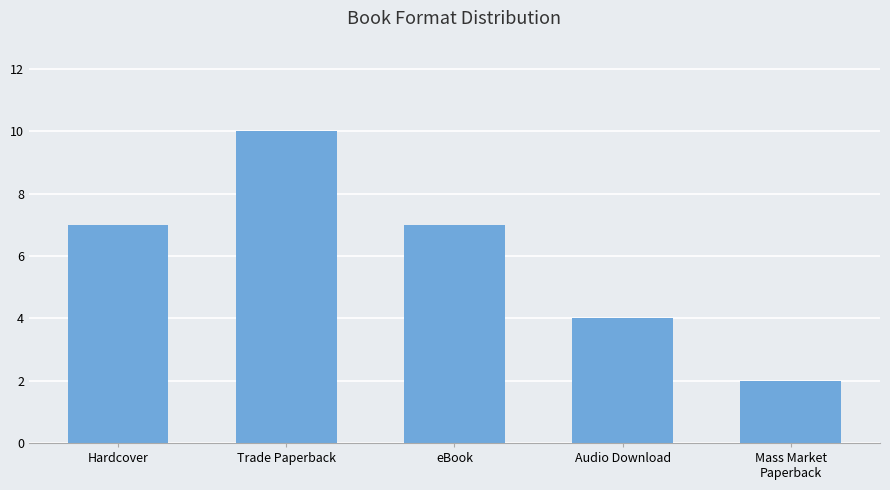

What value does the data have at Hardcover?

7